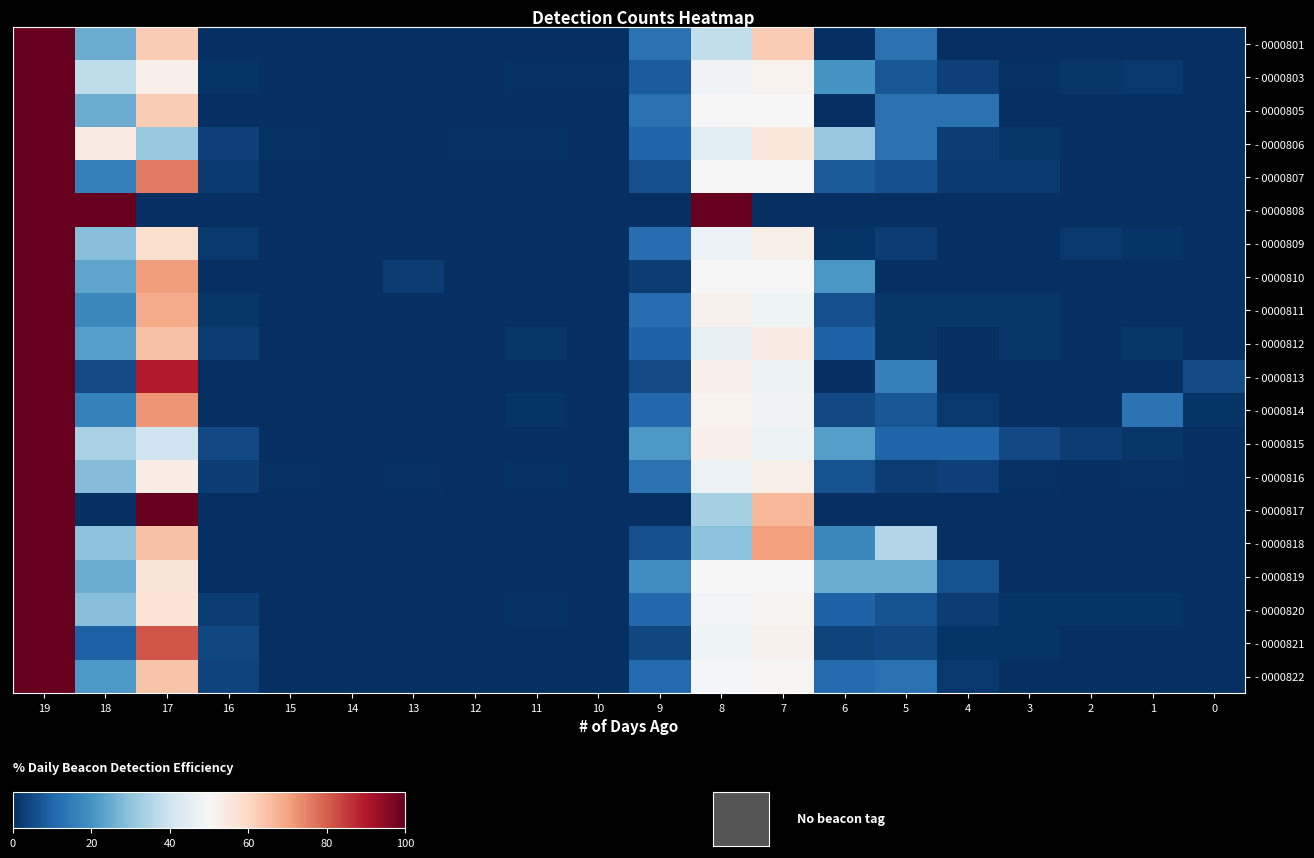

Which category has the lowest value across all series?

16